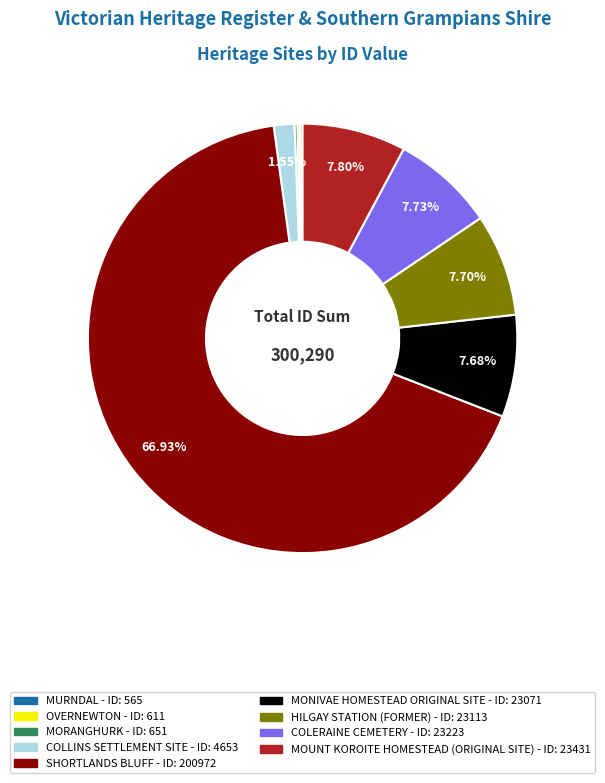

Which category has the biggest portion of the pie?

SHORTLANDS BLUFF